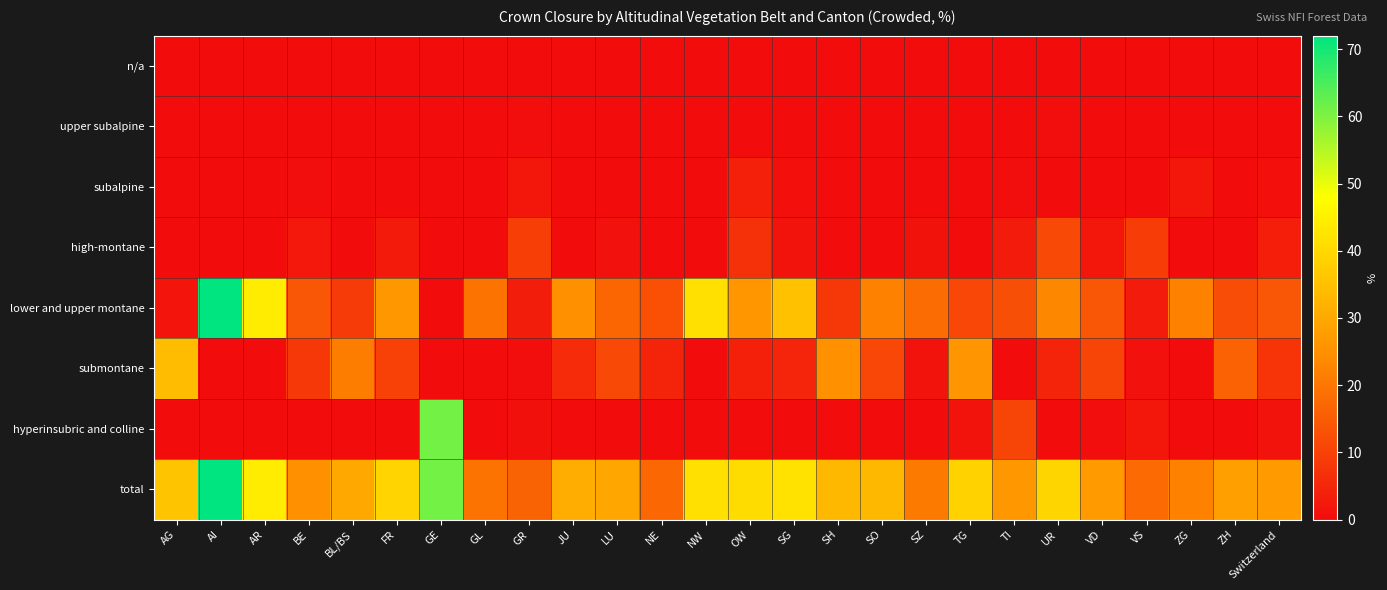

At which category does the chart reach its peak across all series?

AI